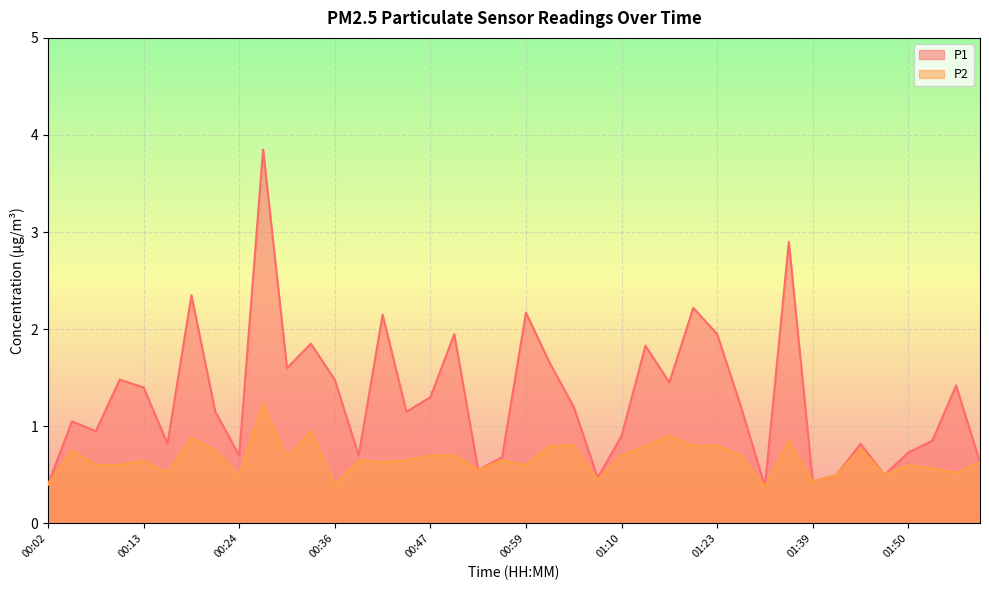

Reading right to left, extract all data points from this chart.

P1: 0.6	1.4	0.8	0.7	0.5	0.8	0.5	0.4	2.9	0.4	1.2	1.9	2.2	1.4	1.8	0.9	0.5	1.2	1.6	2.2	0.7	0.6	1.9	1.3	1.1	2.1	0.7	1.5	1.9	1.6	3.9	0.7	1.1	2.4	0.8	1.4	1.5	0.9	1.1	0.4
P2: 0.6	0.5	0.6	0.6	0.5	0.8	0.5	0.4	0.8	0.4	0.7	0.8	0.8	0.9	0.8	0.7	0.5	0.8	0.8	0.6	0.7	0.6	0.7	0.7	0.7	0.6	0.7	0.4	0.9	0.7	1.2	0.5	0.8	0.9	0.5	0.7	0.6	0.6	0.8	0.4